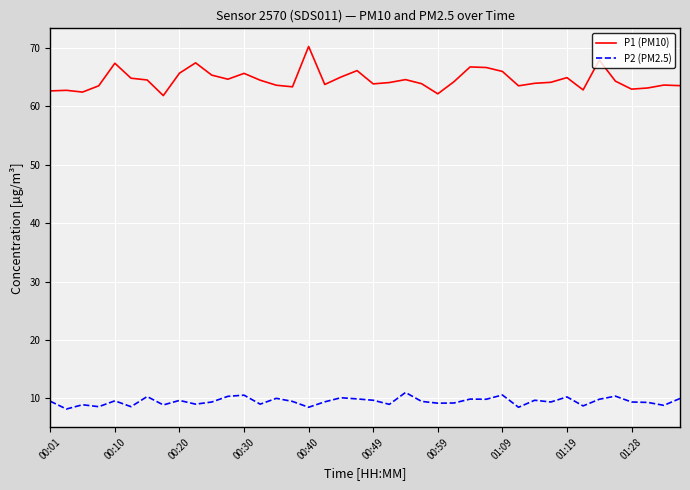

True or false: P1 (PM10) has more than 0 interior local peaks.

True